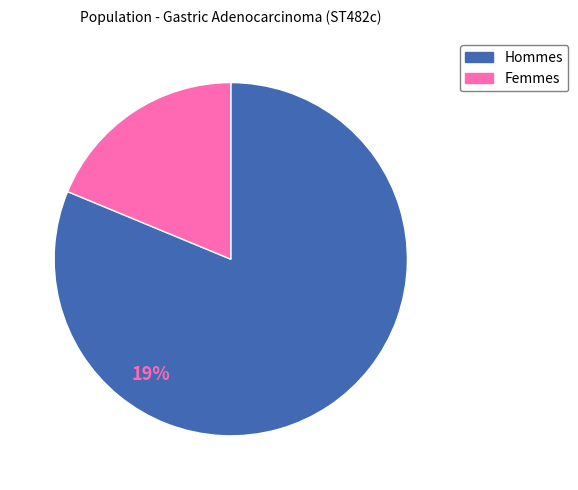

Which category has the smallest portion of the pie?

F